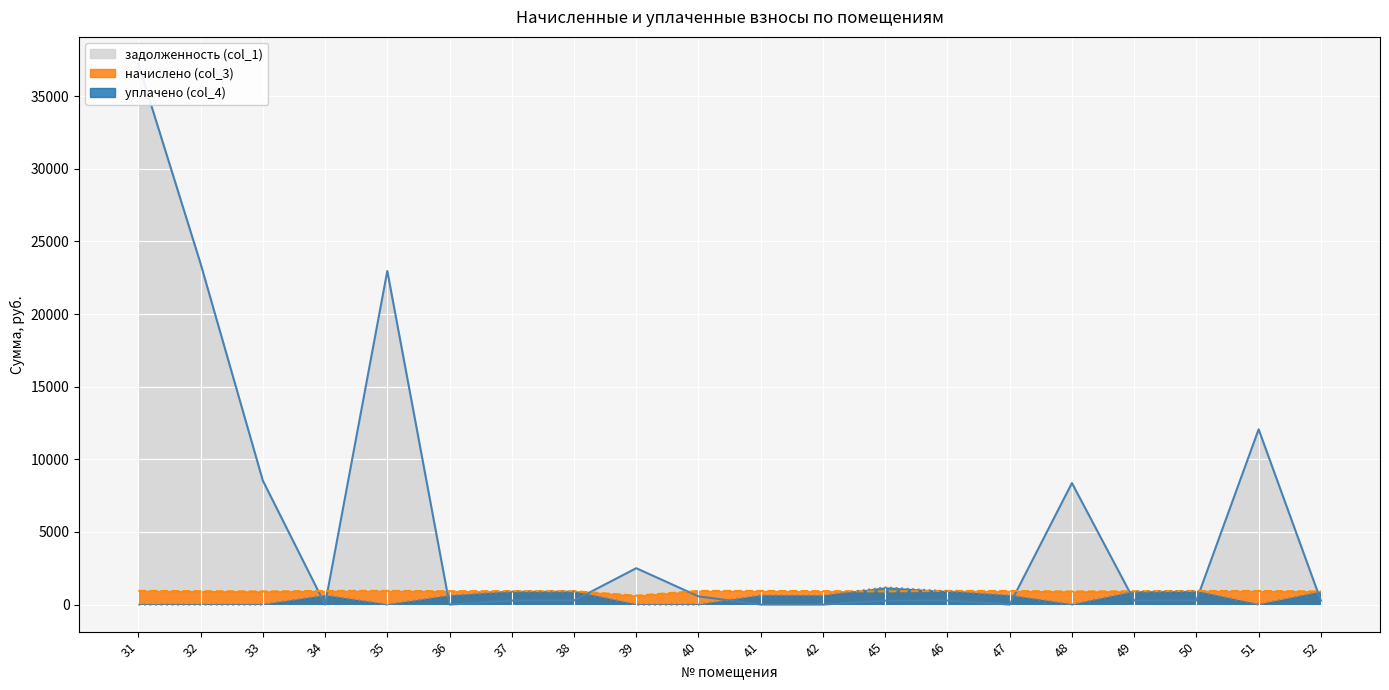

Does the chart display data point markers on the line(s)?

No